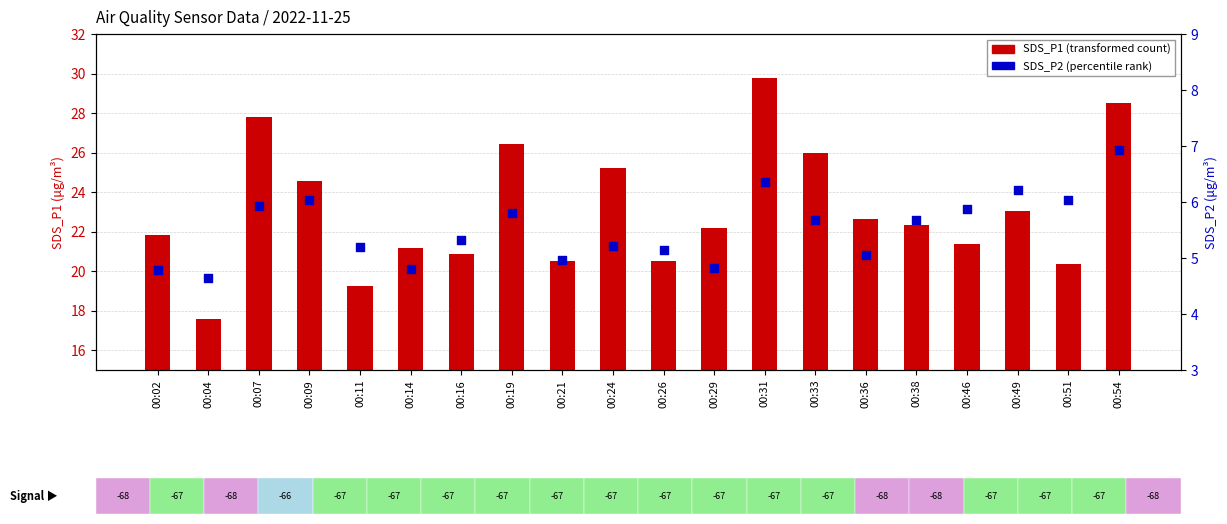

What are all the series names shown in the legend?

SDS_P1 (transformed count), SDS_P2 (percentile rank)